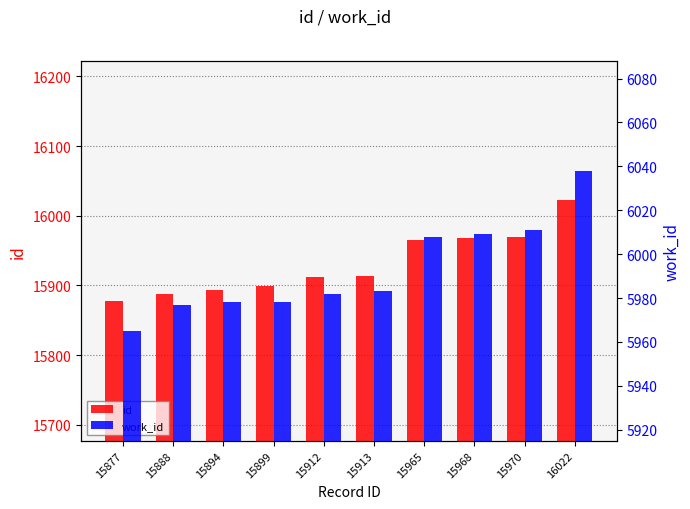

Rank the series by their average value, from highest to lowest.

id, work_id